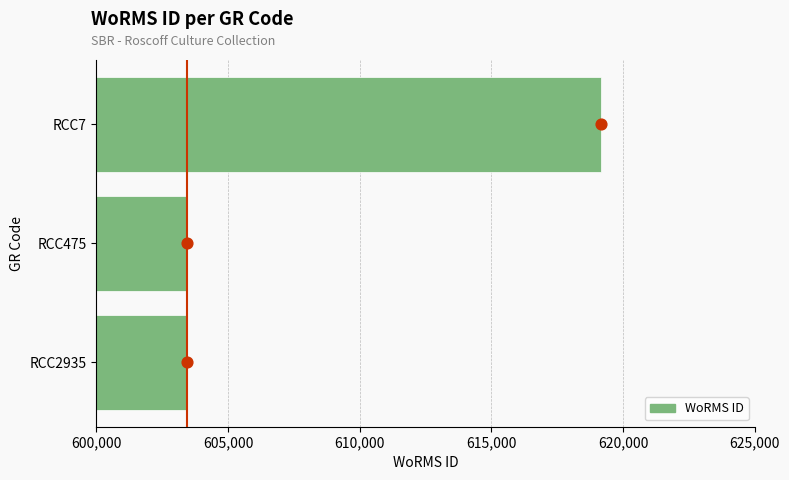

What is the ratio of the value at RCC7 to the value at RCC2935?

1.0